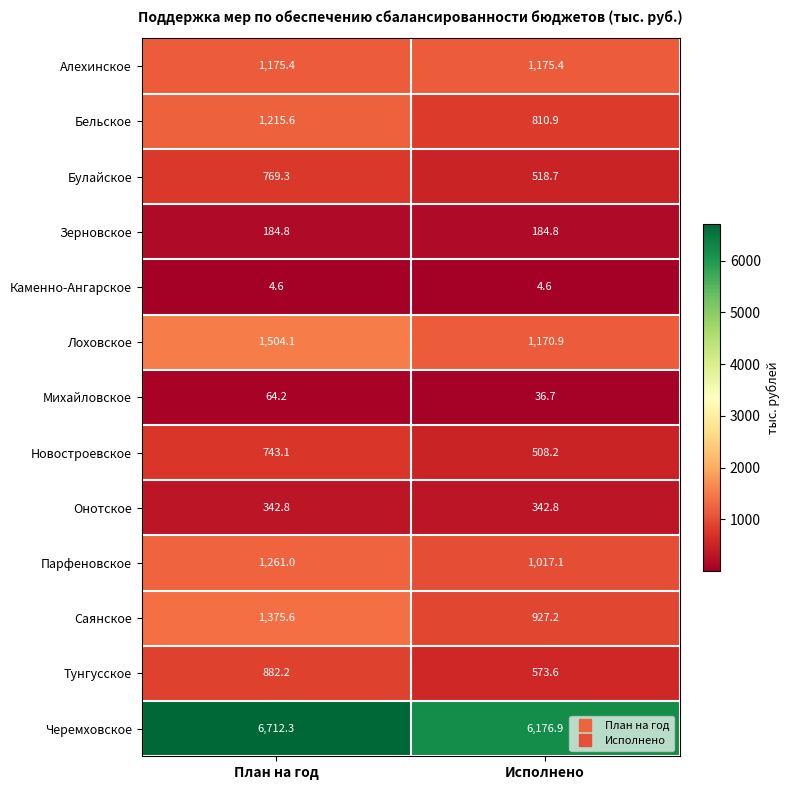

At which category is the sum across all series the highest?

План на год